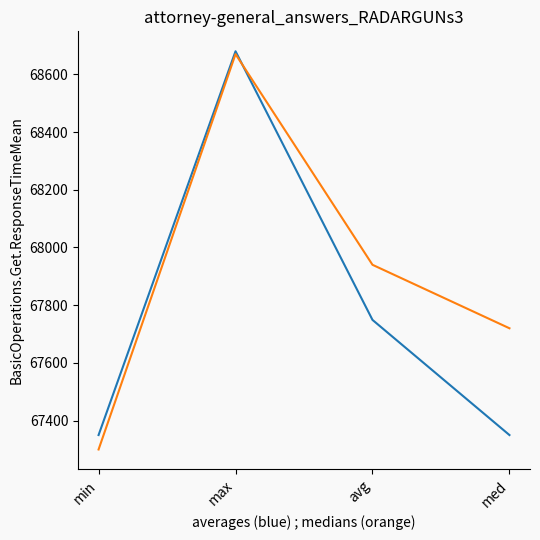

At which category does the chart reach its minimum across all series?

min